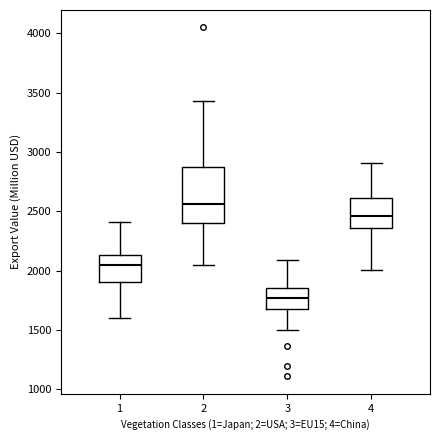

Which box's median line is the lowest?

3